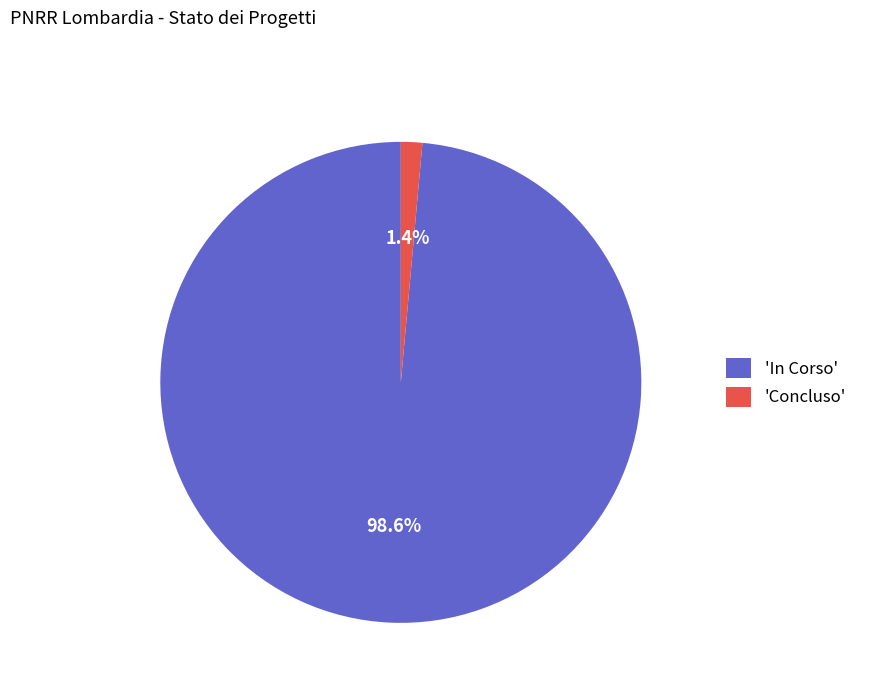

Which has a higher value, 'In Corso' or 'Concluso'?

'In Corso'